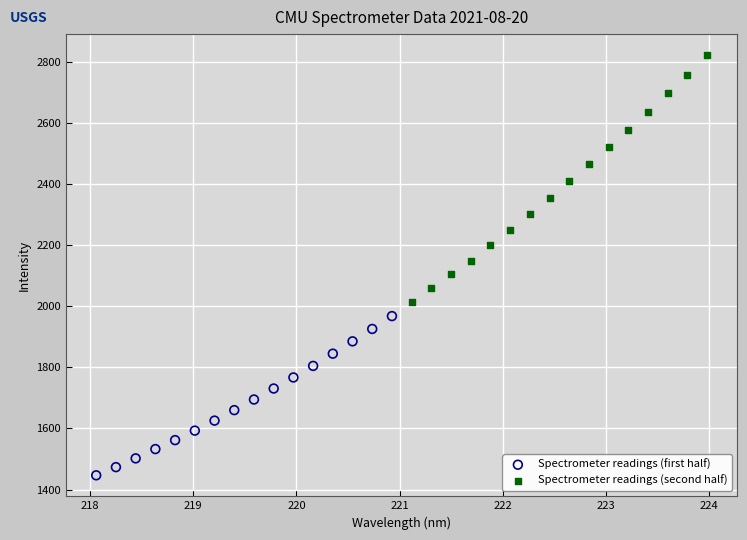

Which series has the largest Y range (max minus min)?

Spectrometer readings (second half)